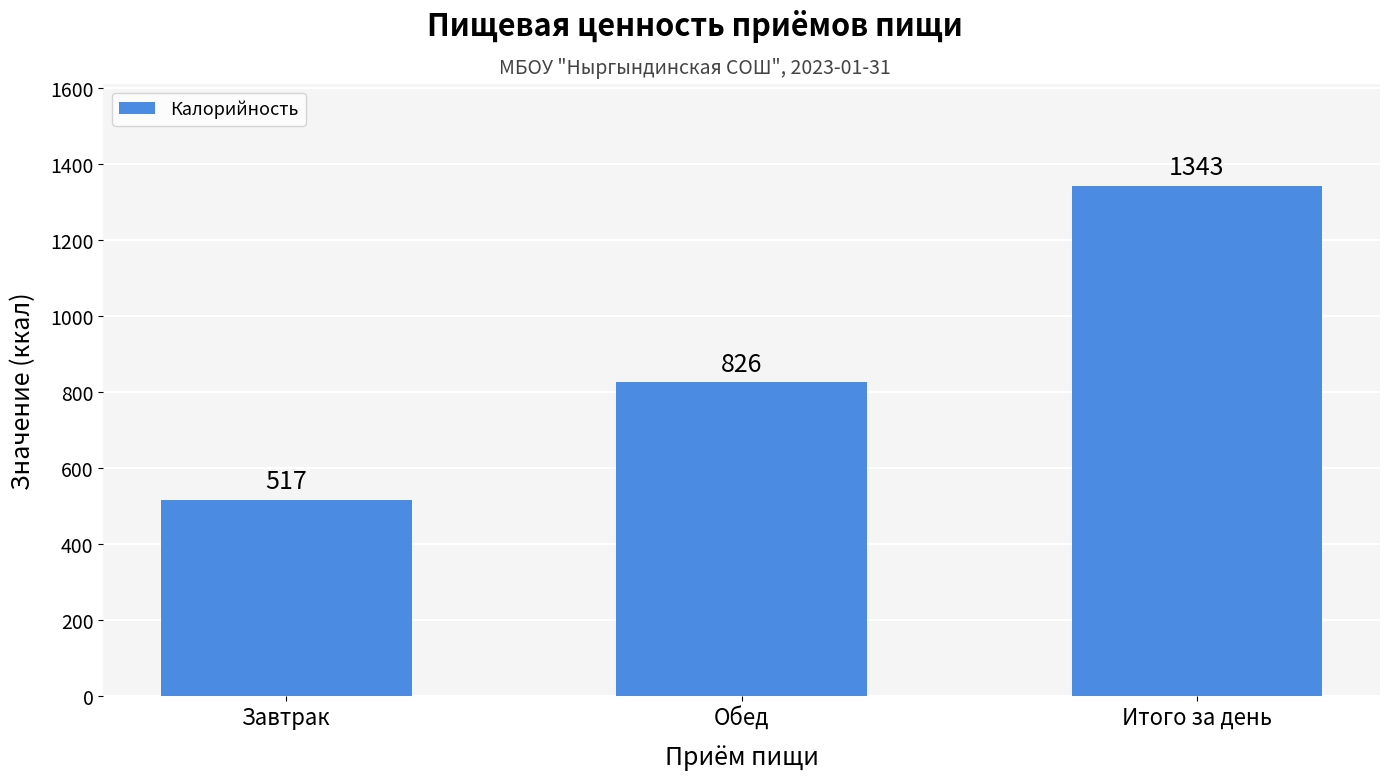

Rank the categories by value from highest to lowest.

Итого за день, Обед, Завтрак